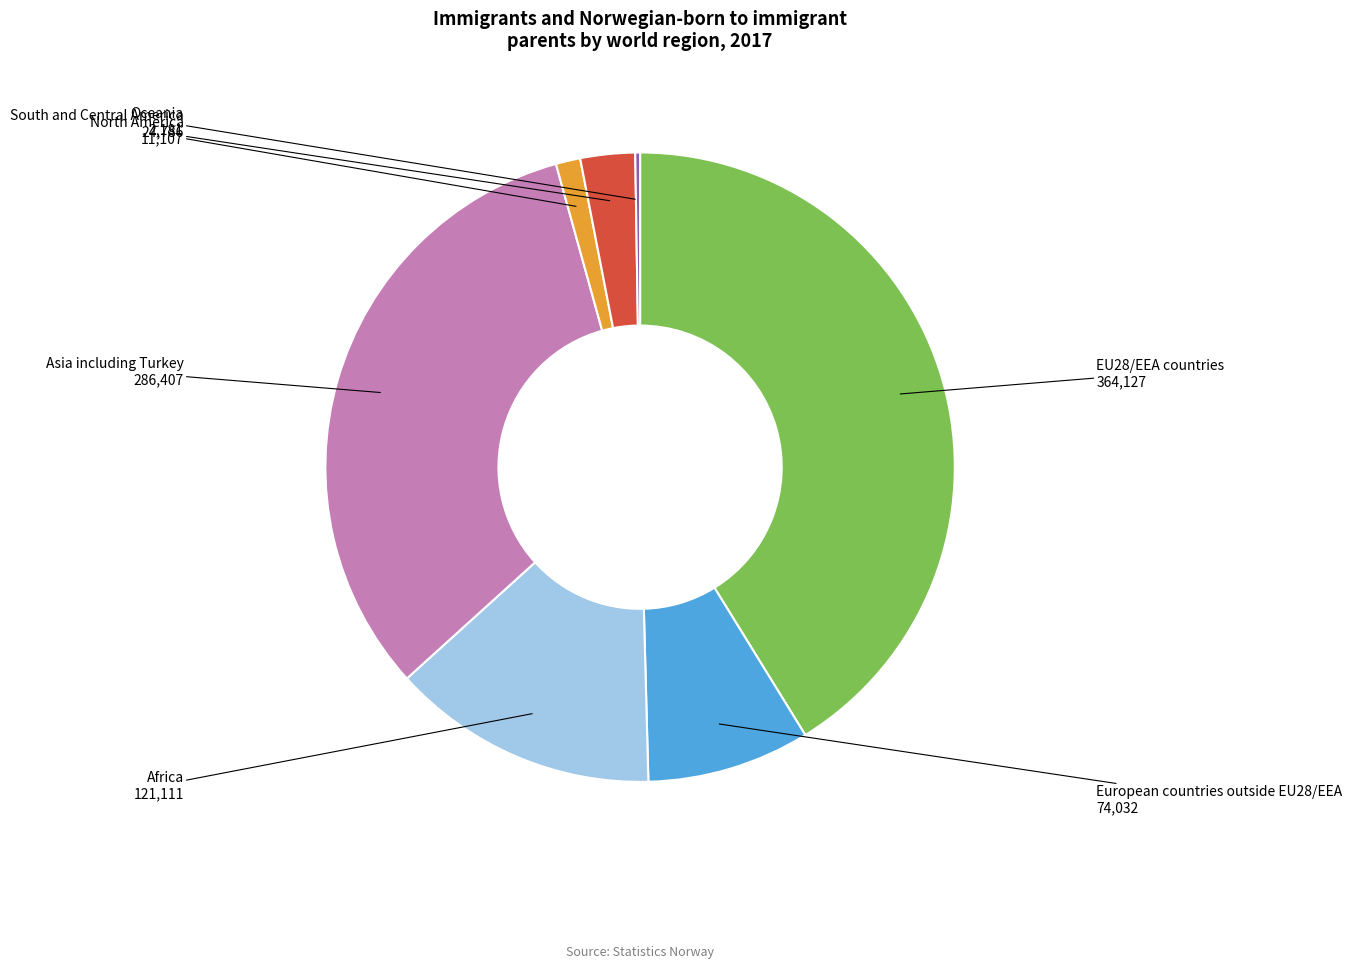

Is it true that North America is 1% of the pie?

True